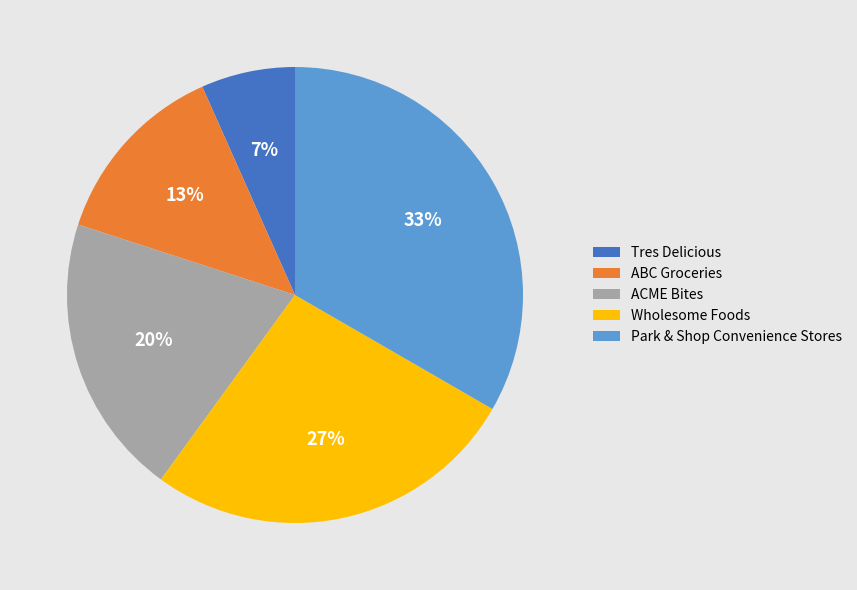

Approximately how many times larger is the value at ACME Bites compared to ABC Groceries?

1.5